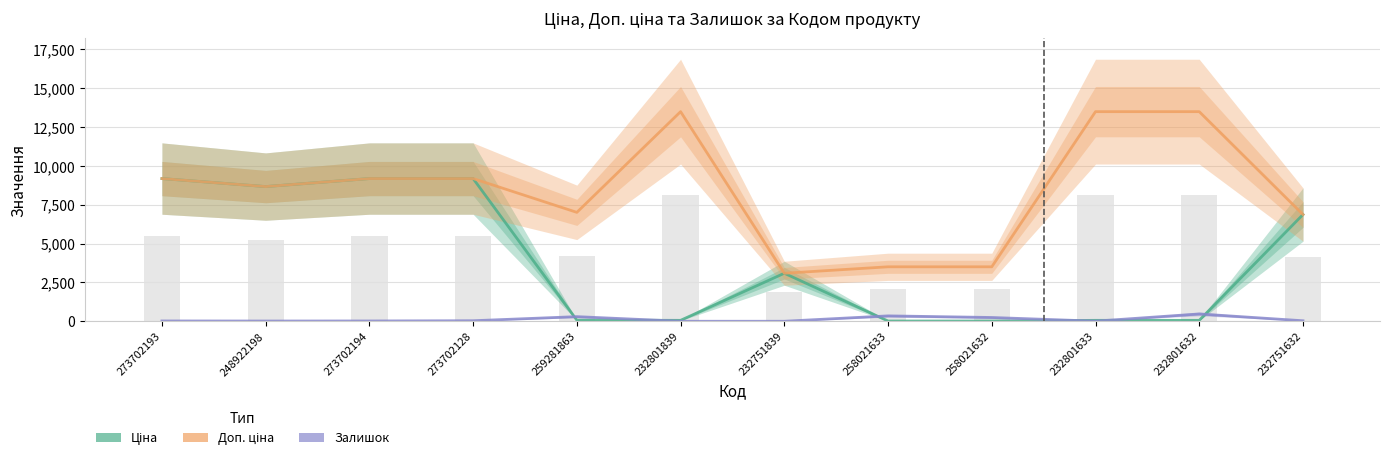

What is the value of the Ціна bar at the 11th from the left?

60.0